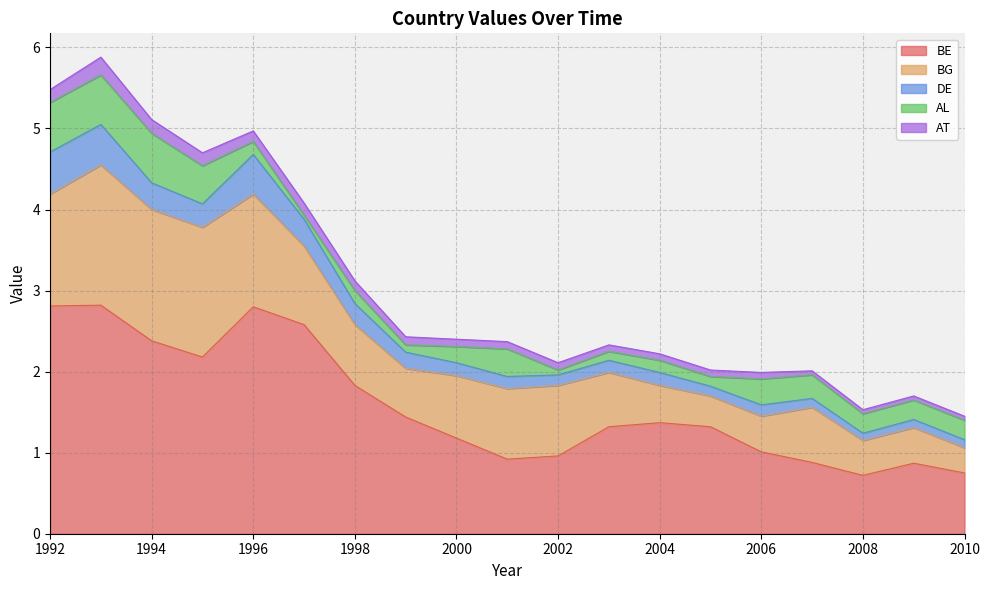

In BE, how many points are lower than both neighbors (excluding endpoints)?

3